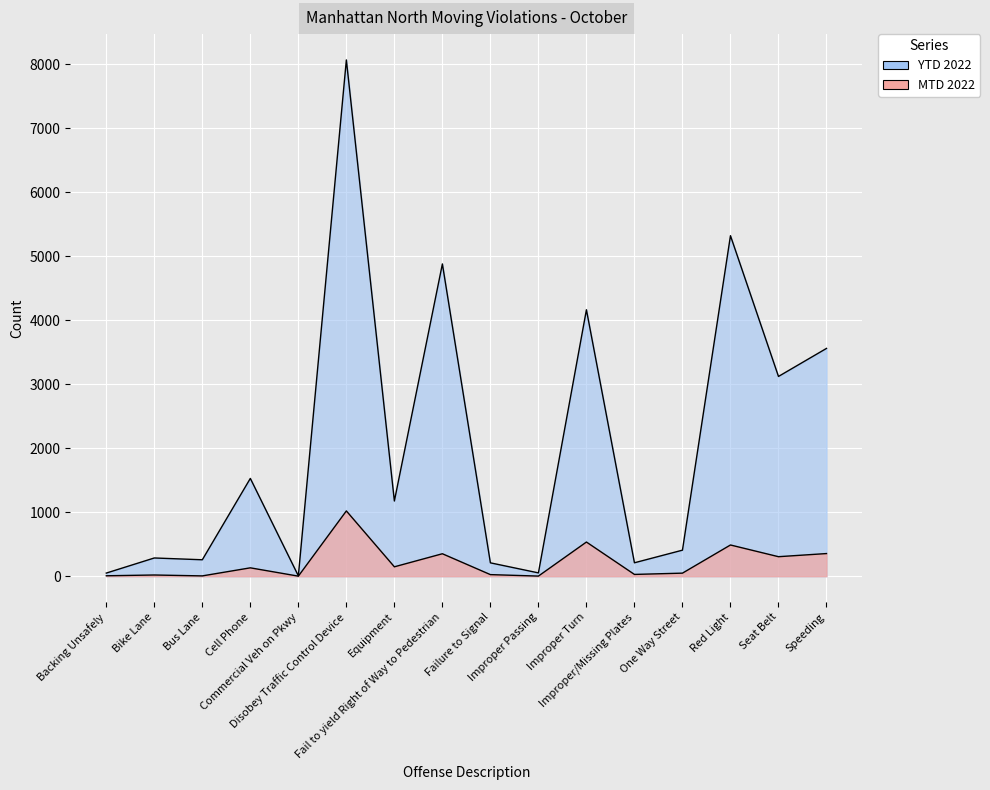

Where does the MTD 2022 series first go above 131?

Disobey Traffic Control Device